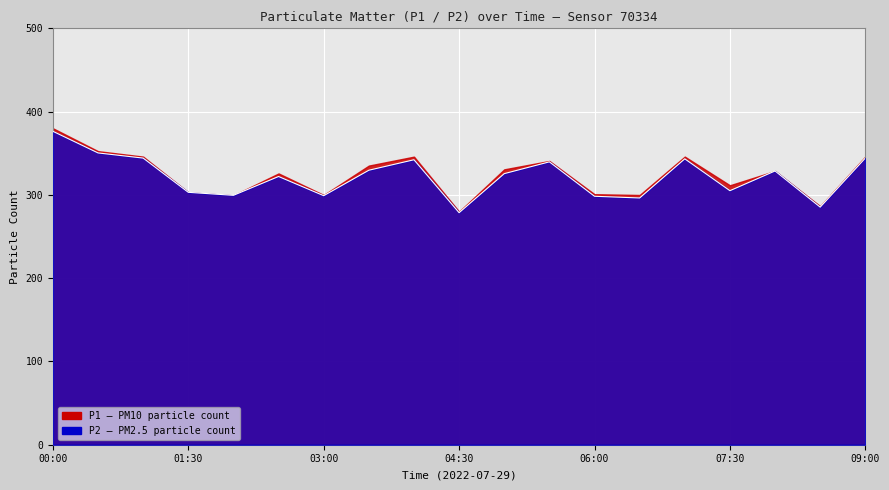

True or false: the data shows 350.4 at 00:30.

True